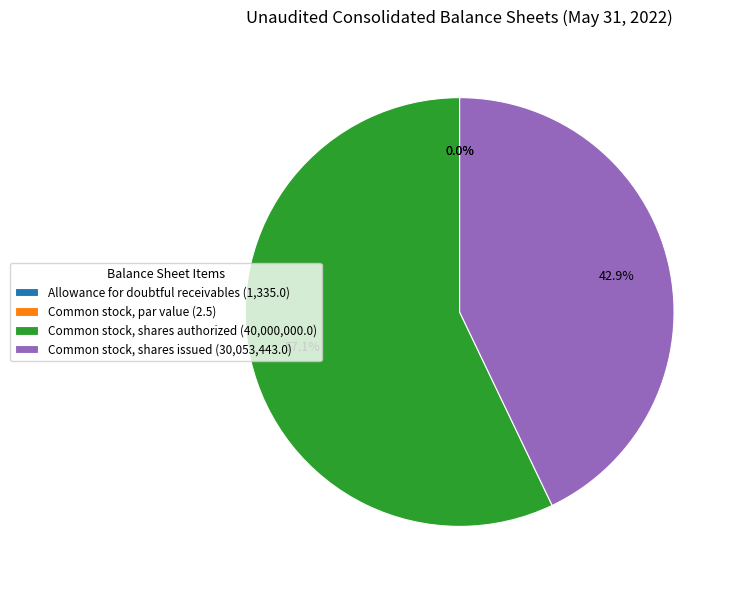

To the nearest percent, what percentage of the pie is Common stock, shares issued?

43%